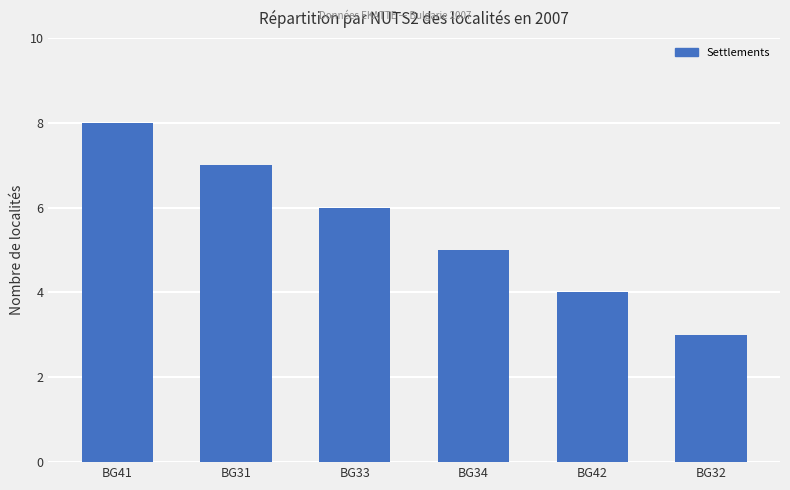

The value at BG34 is 9. True or false?

False